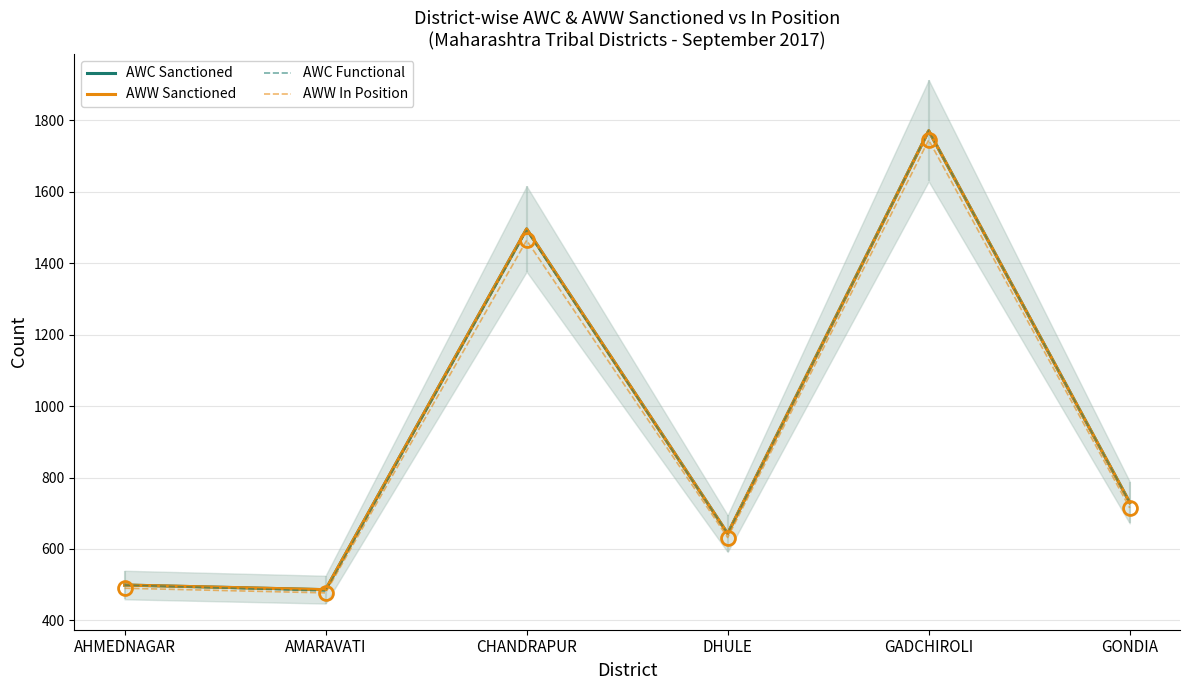

What is the average value of the AWW Sanctioned series?

938